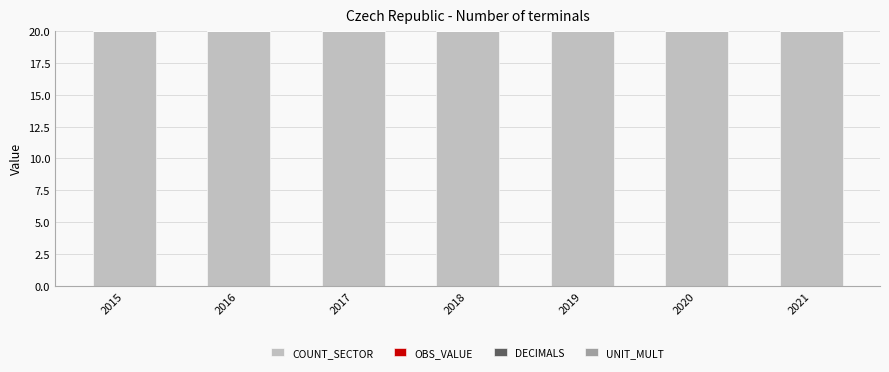

How many categories are shown in the chart?

7